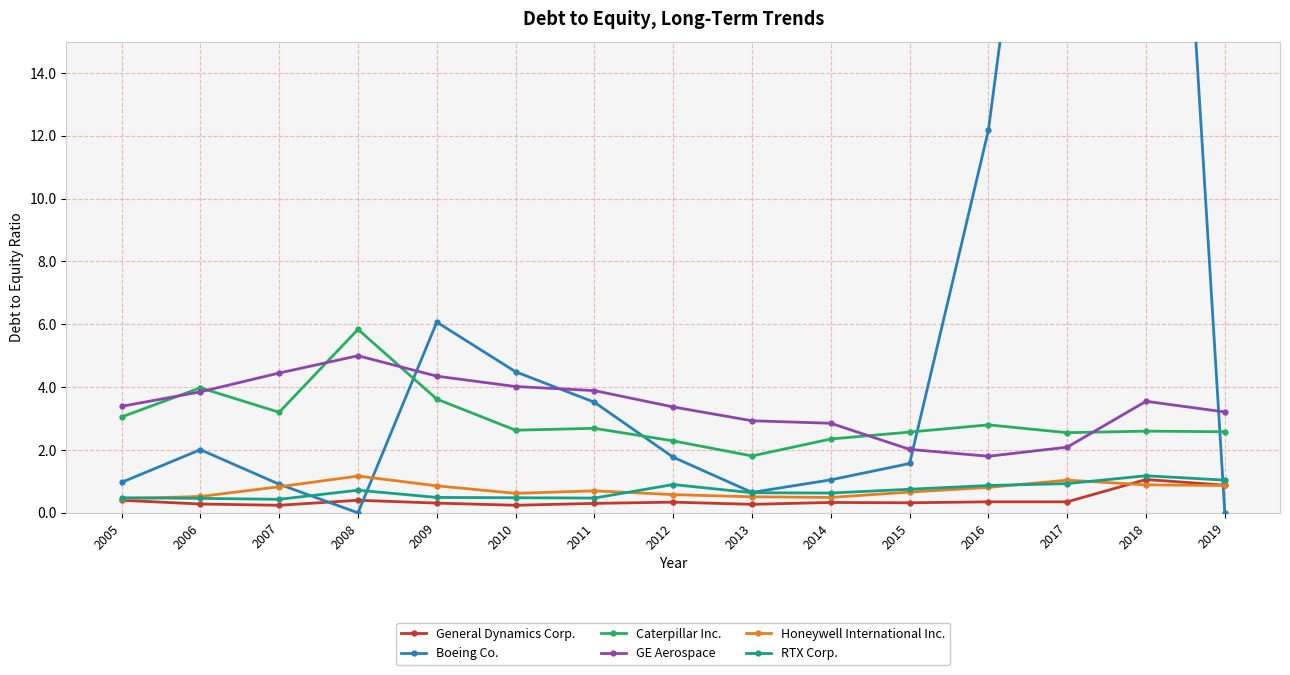

How many distinct data groups are displayed?

6